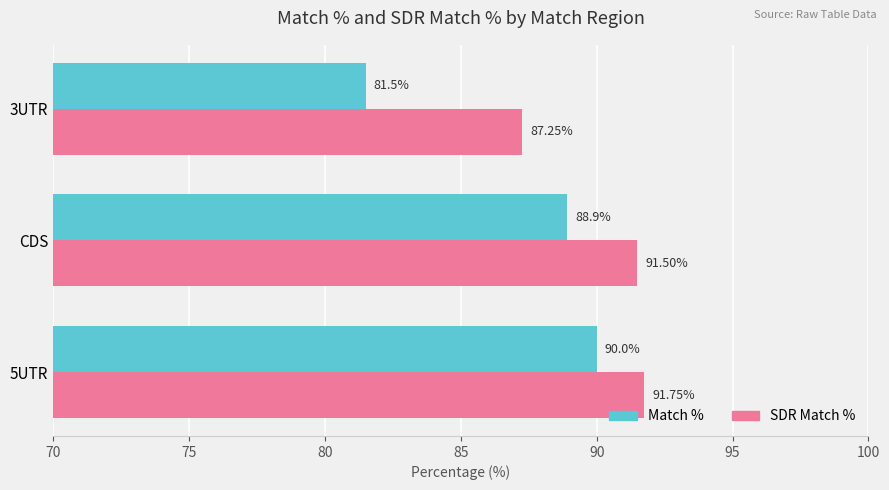

What is the greatest value displayed?

91.8